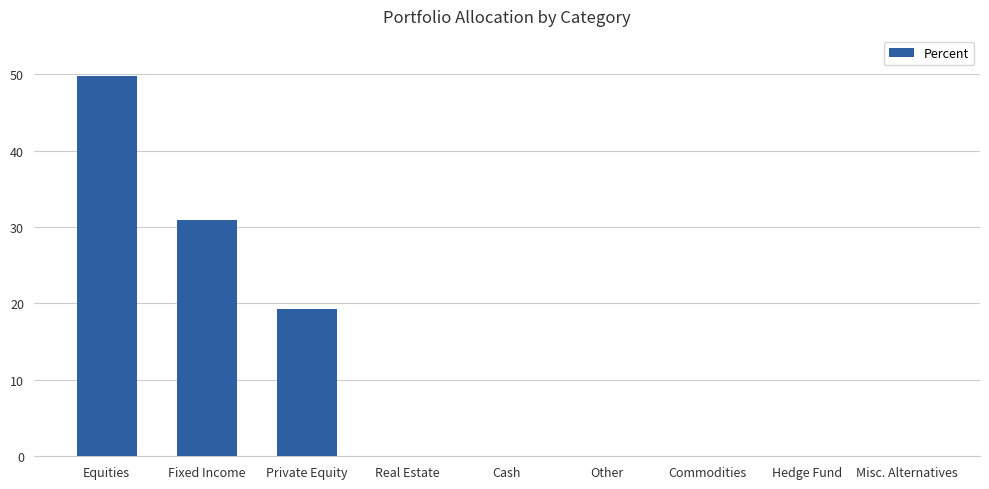

At which label is the value closest to 24?

Private Equity